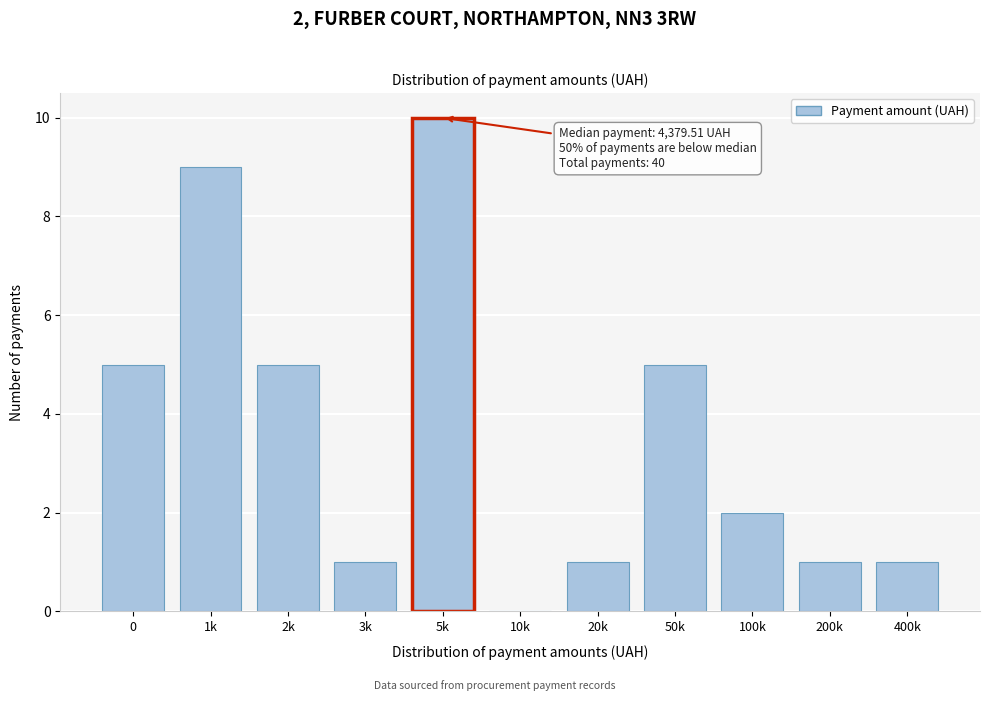

Reading right to left, list all the values displayed in this chart.

400k=1	200k=1	100k=2	50k=5	20k=1	10k=0	5k=10	3k=1	2k=5	1k=9	0=5